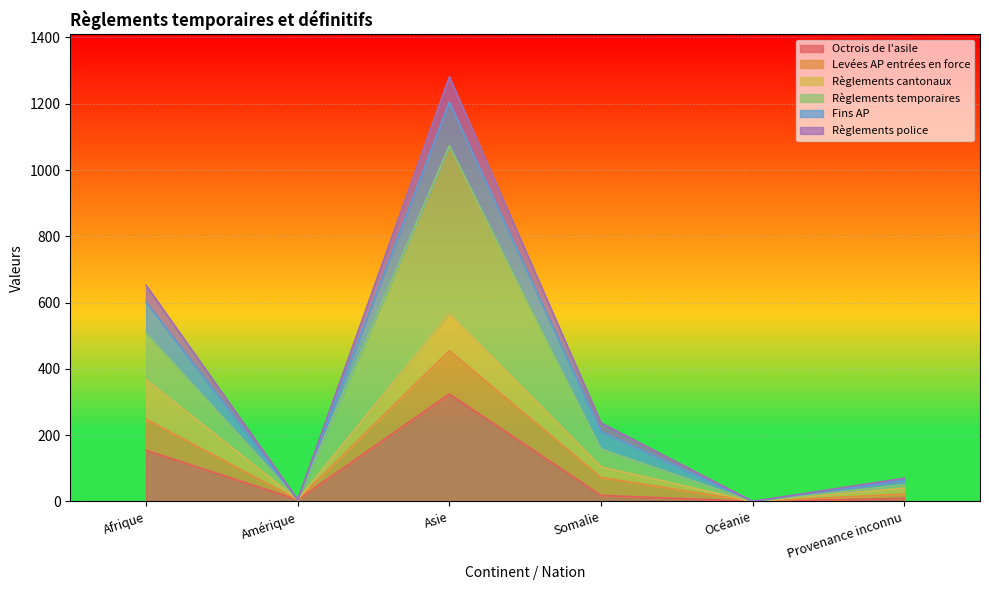

What is the highest value of the Octrois de l'asile series?

324